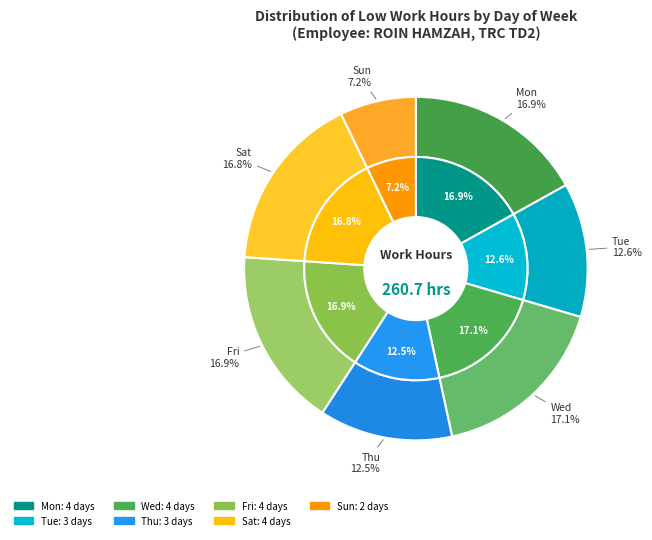

Which slice is the smallest?

28-Sun